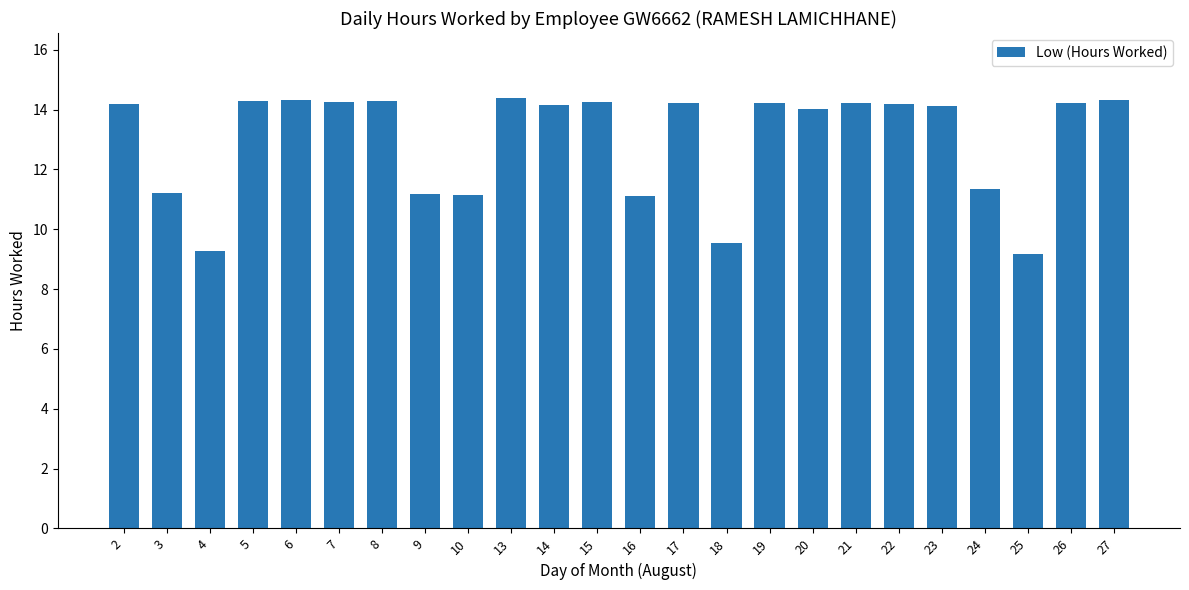

What is the greatest value displayed?

14.4